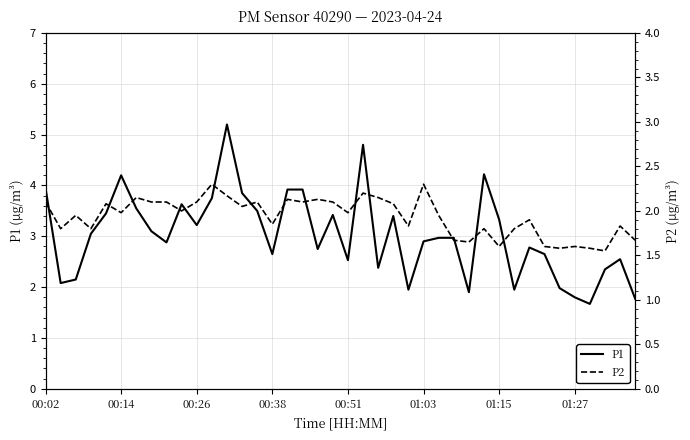

True or false: P1 and P2 intersect in this chart.

False